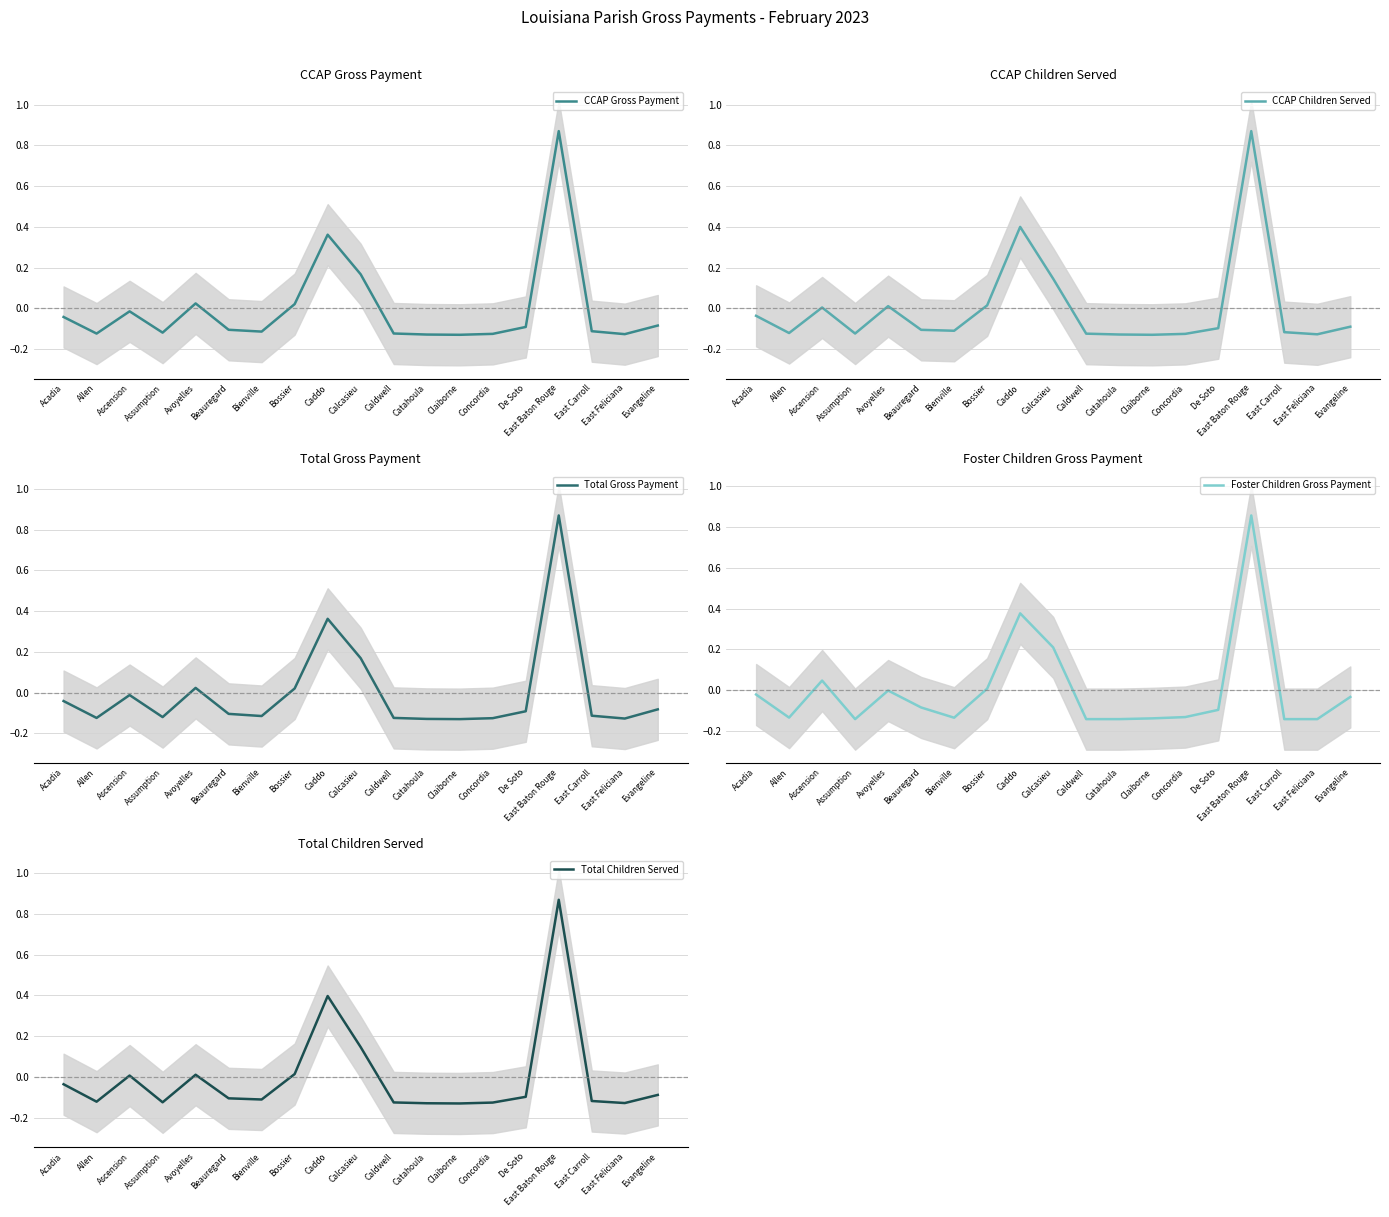

At which label does Total Gross Payment first exceed 0?

Avoyelles